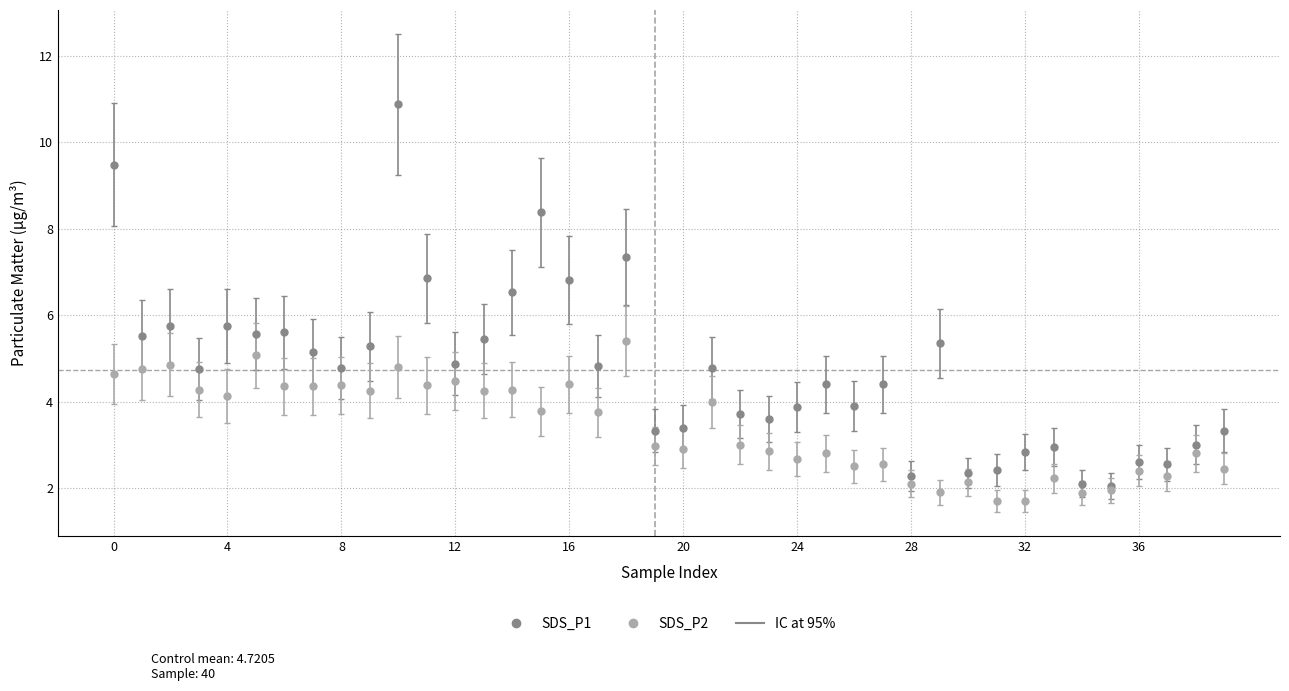

What is the maximum value shown in the chart?

10.9